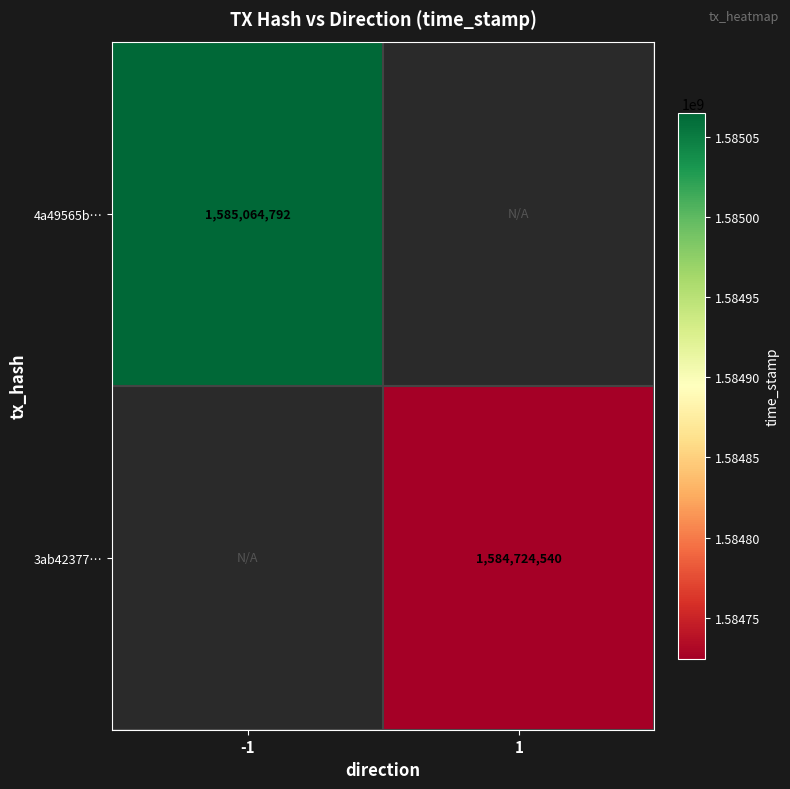

At how many categories does at least one series exceed 1584921853?

1